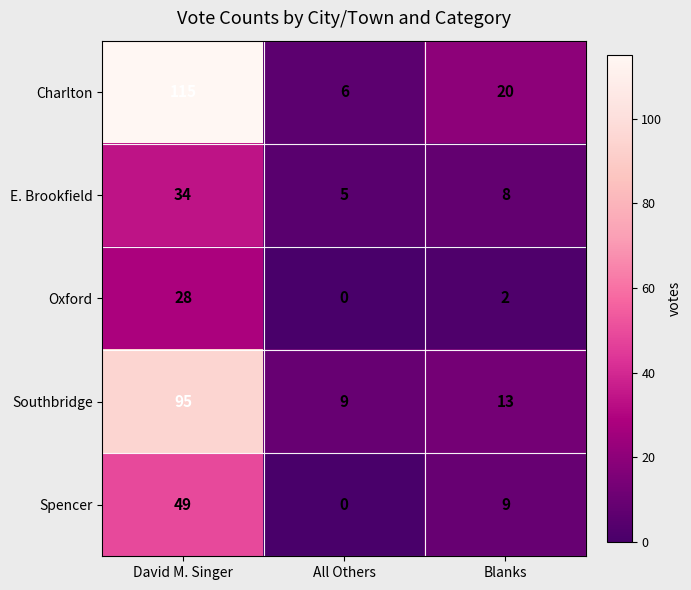

Where is E. Brookfield nearest to the value 19?

Blanks